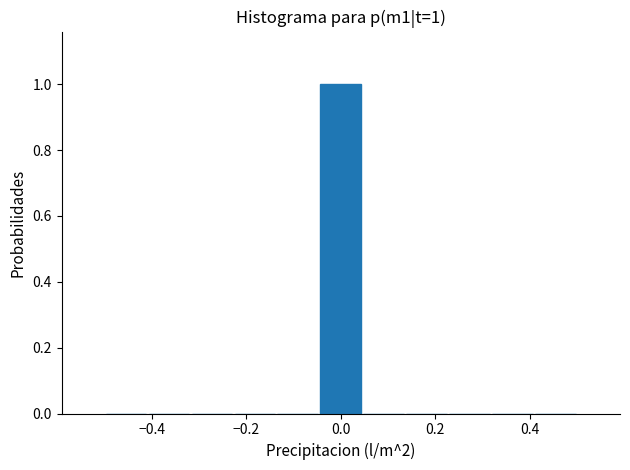

Which range on the x-axis has the tallest bar?

-0.04 to 0.04